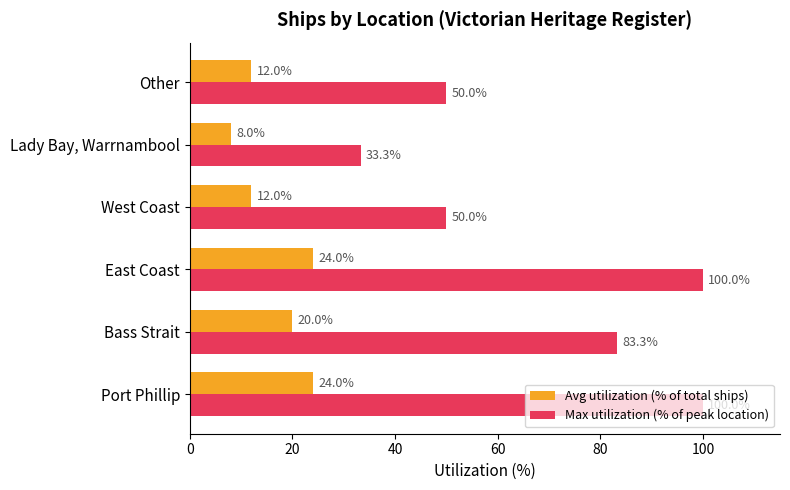

What is the minimum value shown in the chart?

8.0